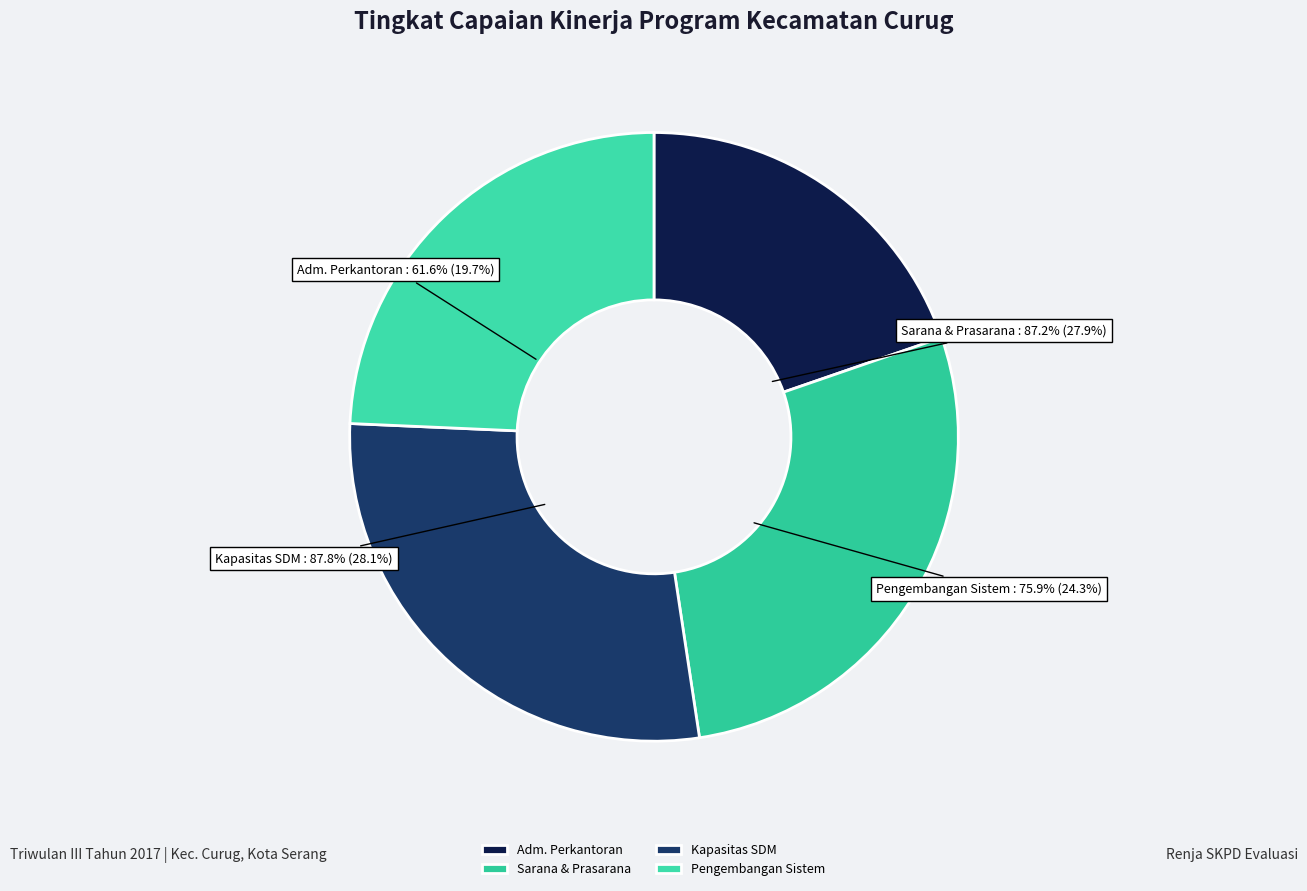

To the nearest percent, what is the difference between the Program Peningkatan Pengembangan Sistem and Program Pelayanan Administrasi Perkantoran slice percentages?

5%